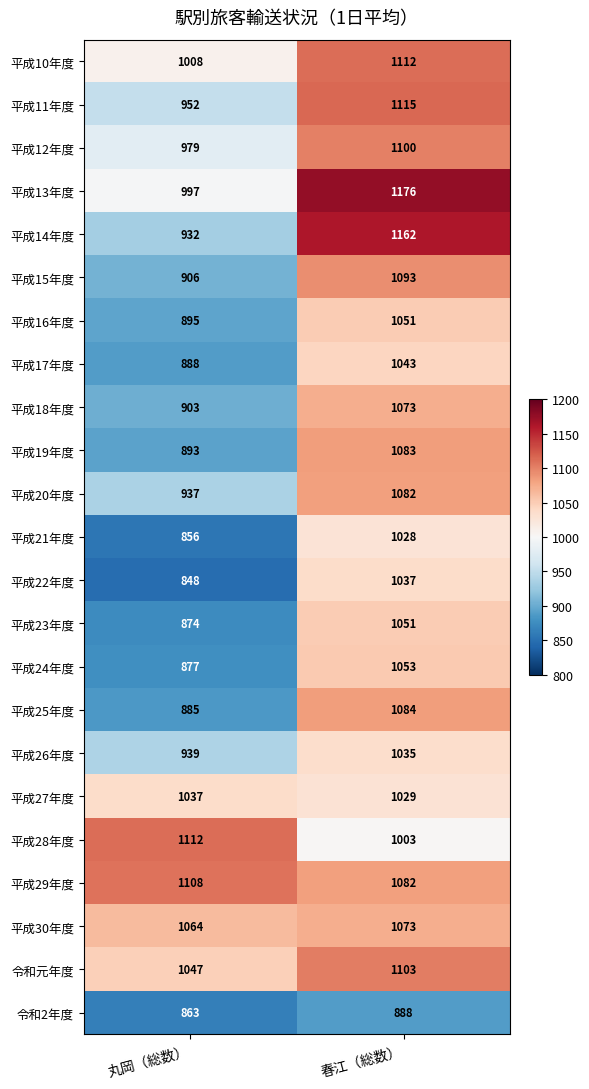

Count the number of data series in this chart.

23